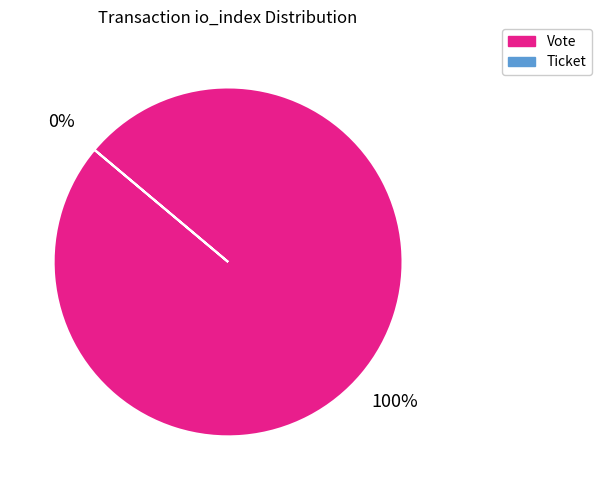

Is there a majority slice in this chart?

Yes